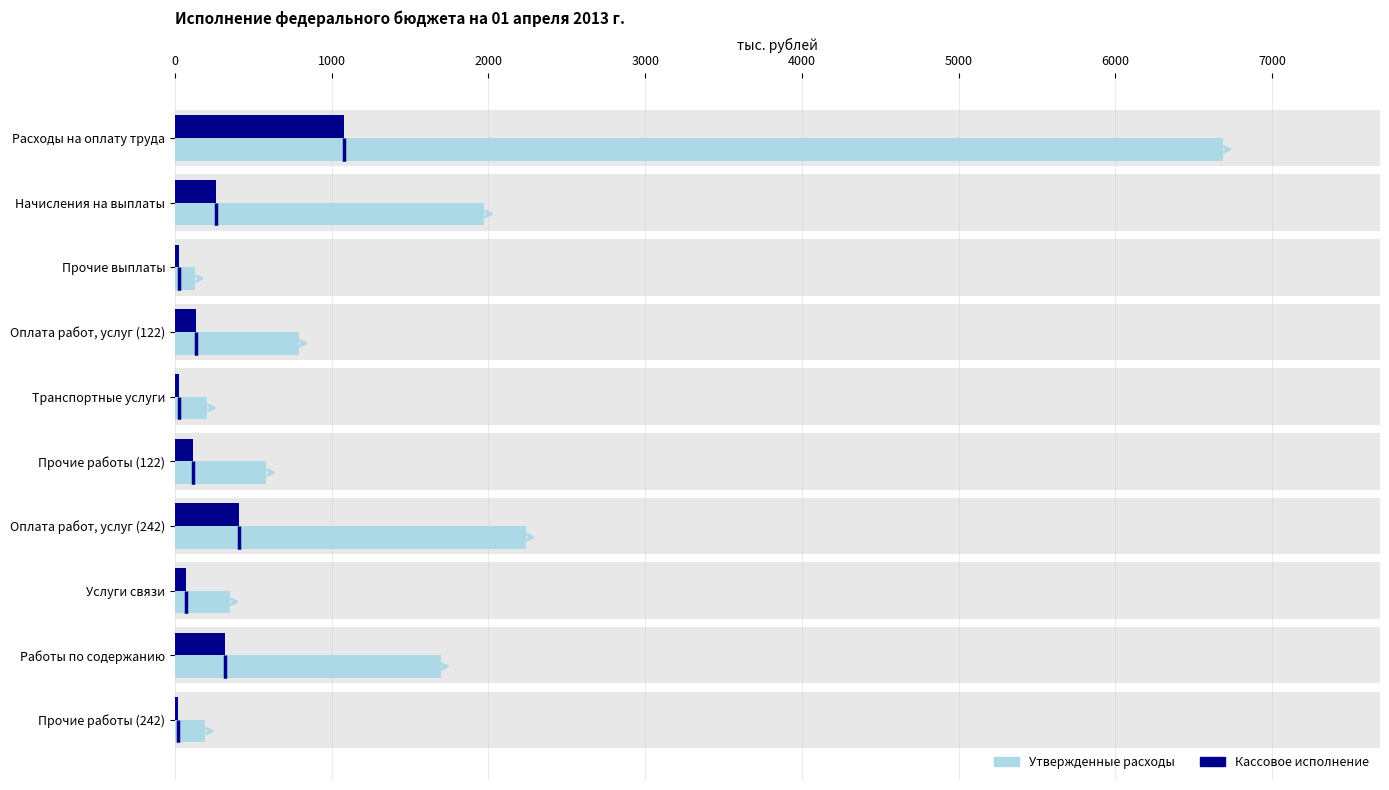

Is the value of Кассовое исполнение at Расходы на оплату труда greater than the value of Утвержденные расходы at Работы по содержанию?

No